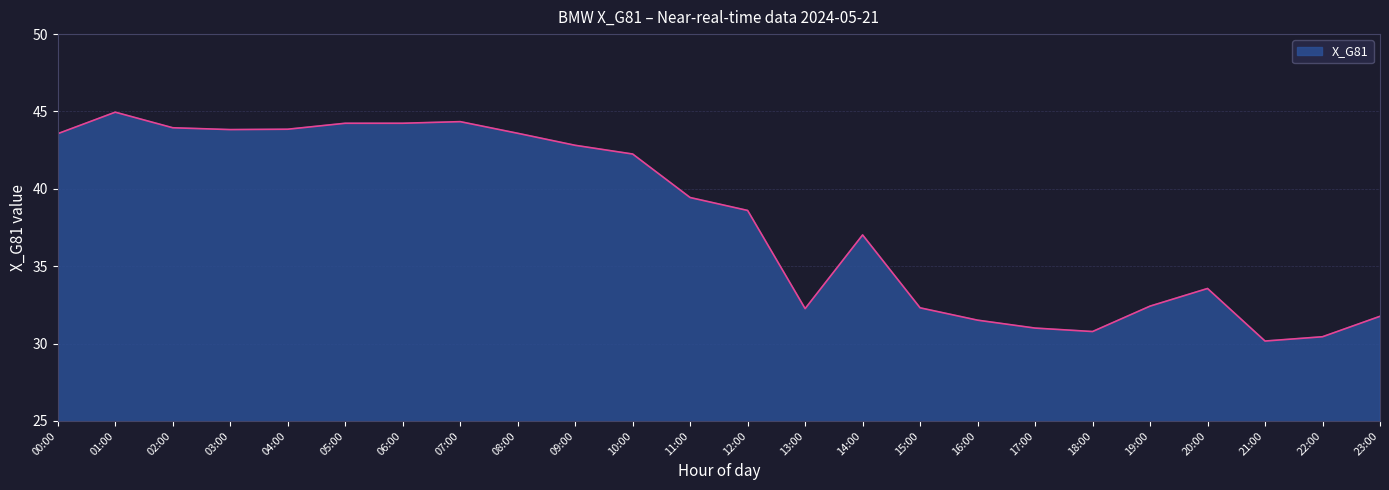

Where is the first local maximum?

01:00